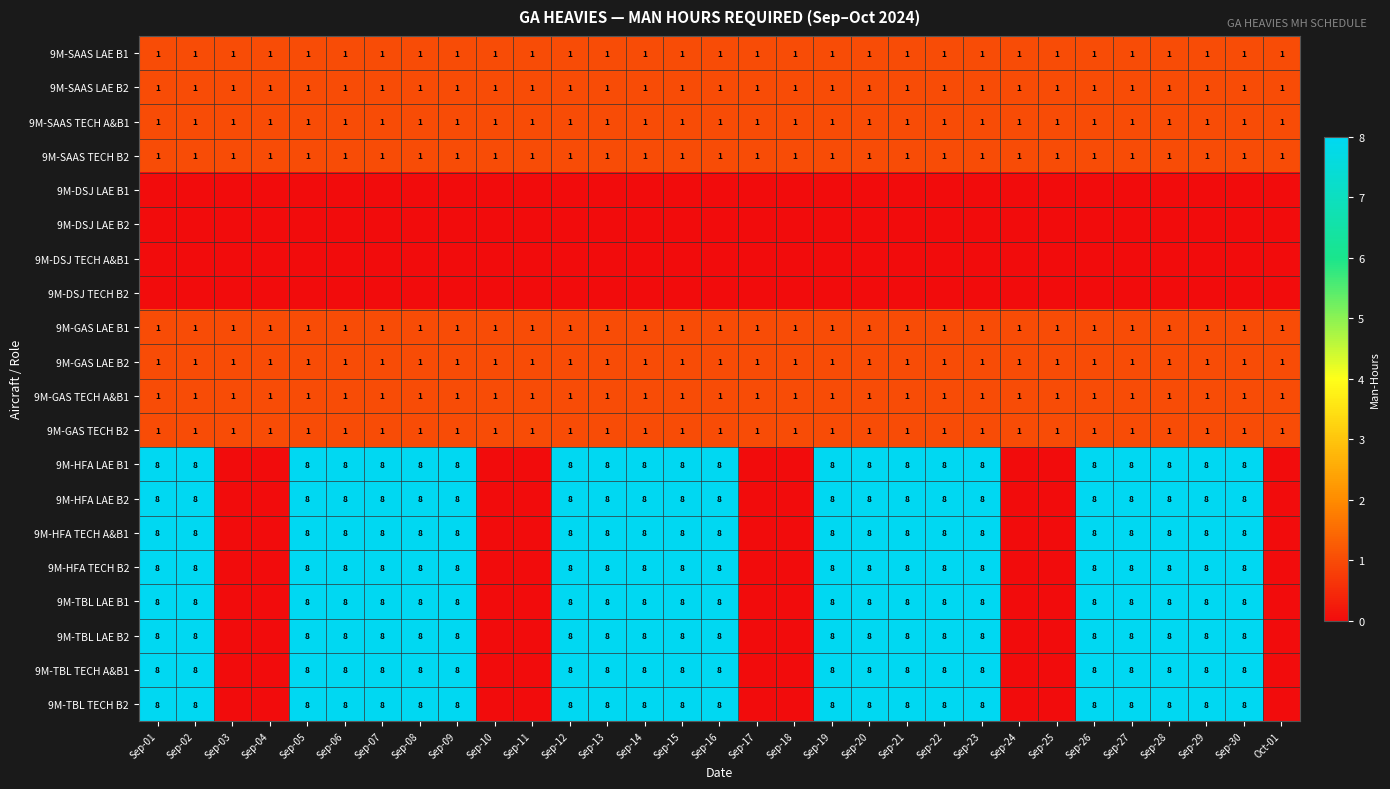

At which category does the chart reach its minimum across all series?

Sep-01